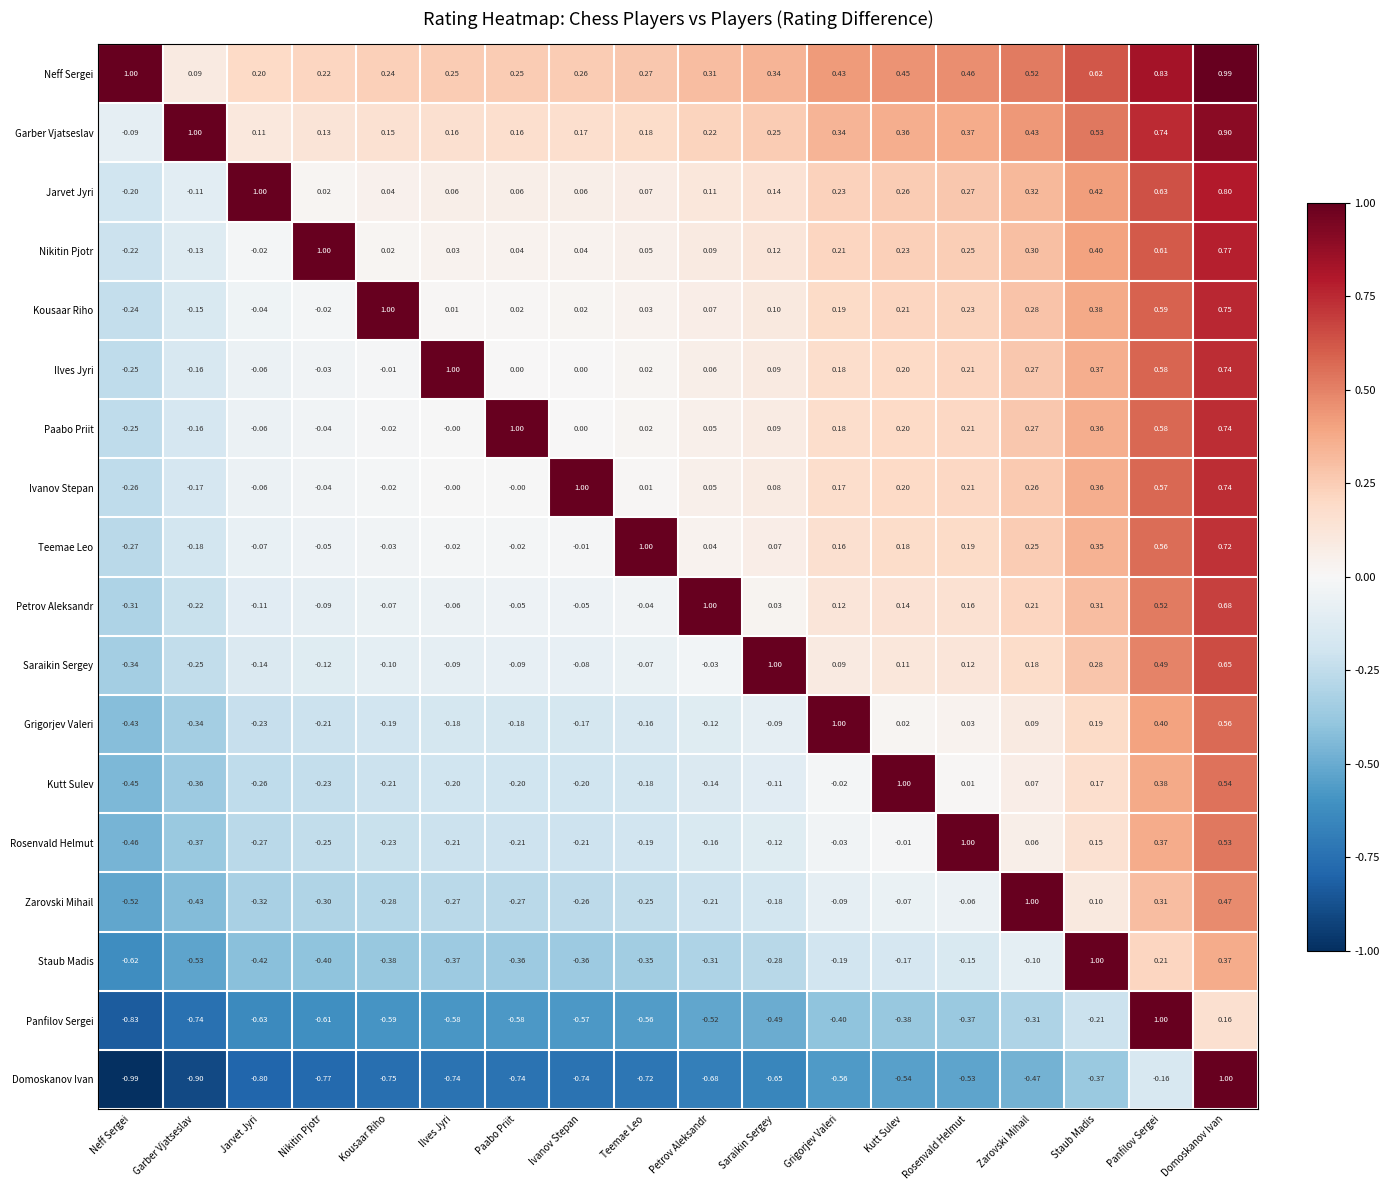

At which label is Staub Madis closest to 0?

Zarovski Mihail